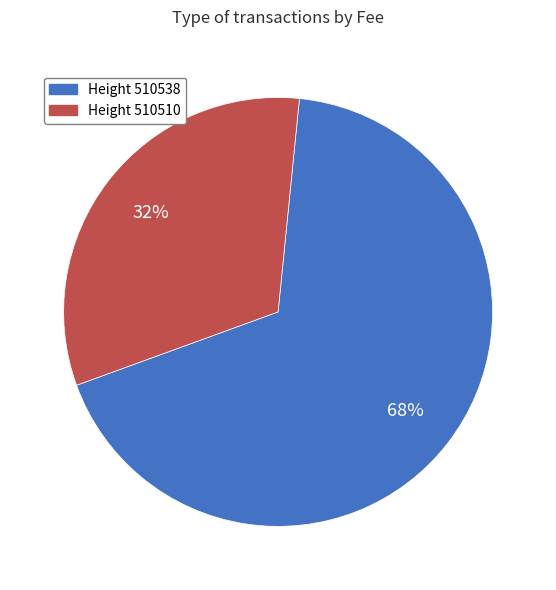

Does any single category account for the majority?

Yes